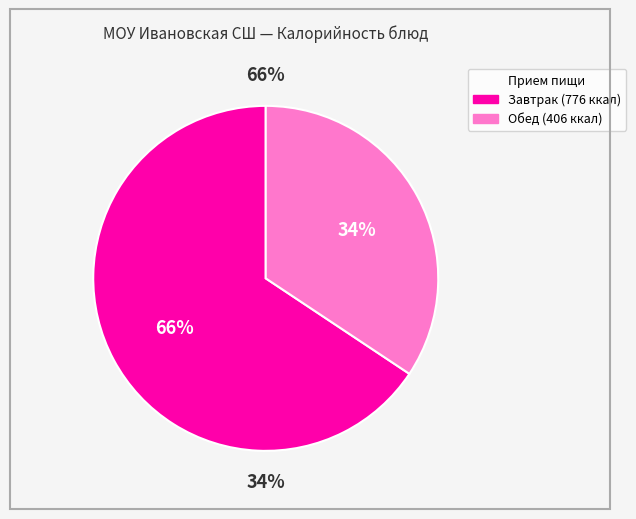

Is it true that чай с сахаром (Завтрак) is 17% of the pie?

False